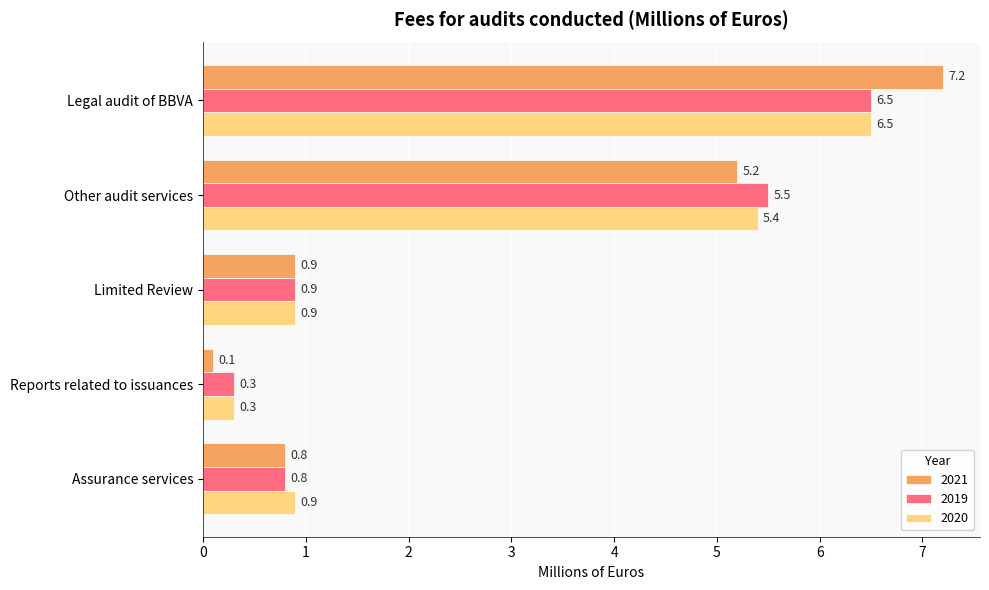

Is it true that 2020 equals 5.4 at Other audit services?

True